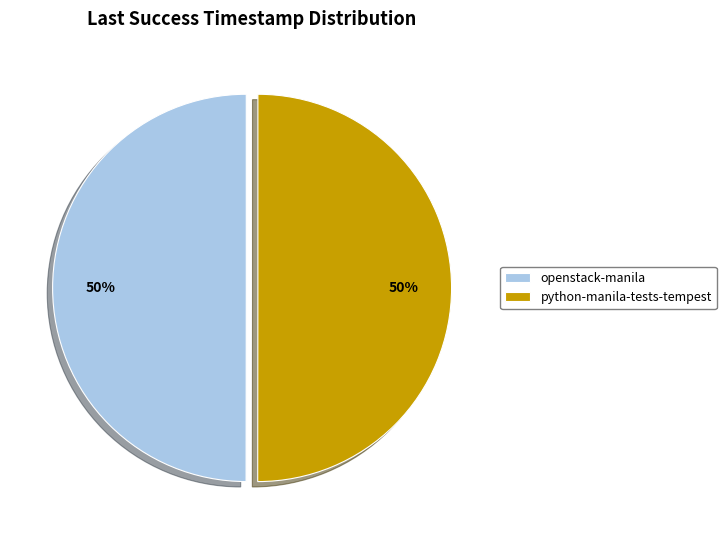

Is the sum of openstack-manila and python-manila-tests-tempest greater than half?

Yes